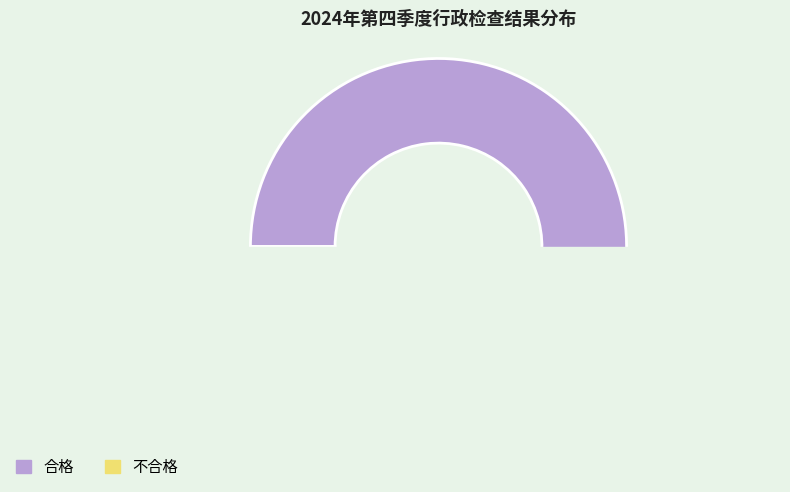

True or false: 合格 accounts for 92% of the total.

True